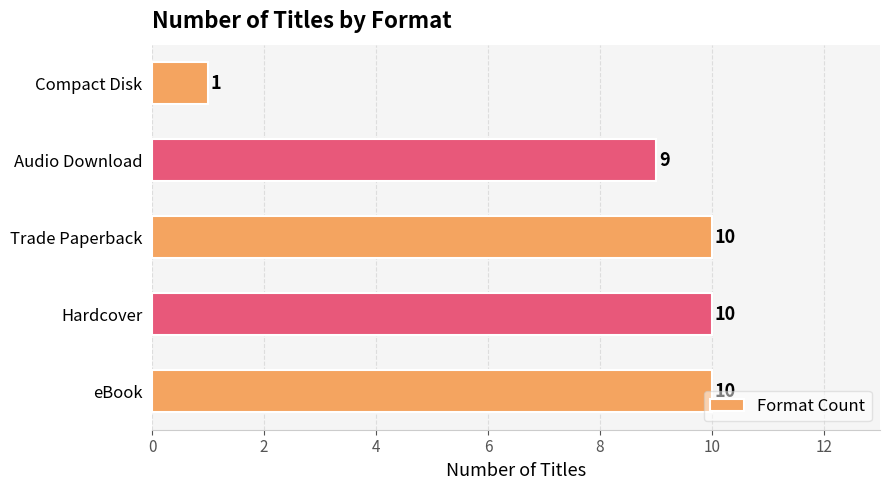

True or false: the data shows 10 at eBook.

True